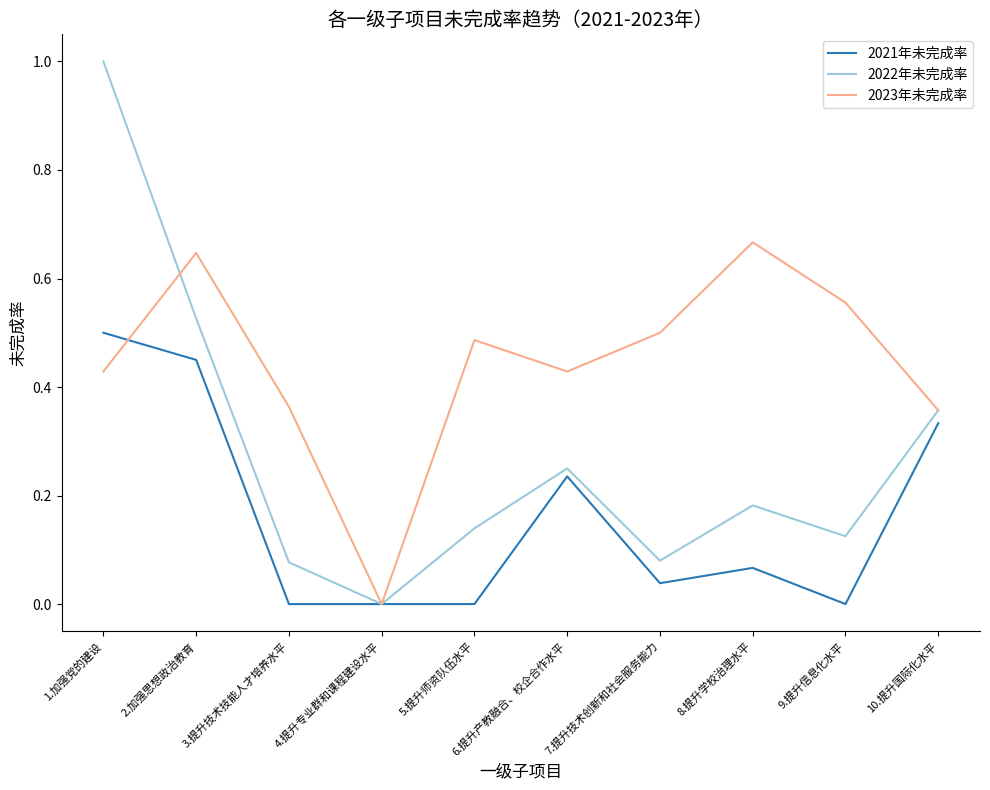

Which series has the largest range (max minus min)?

2022年未完成率